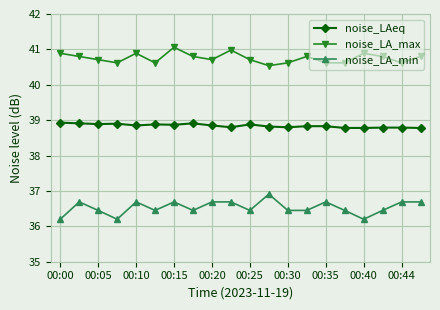

What is the value of the noise_LAeq point at the 16th from the left?

38.8